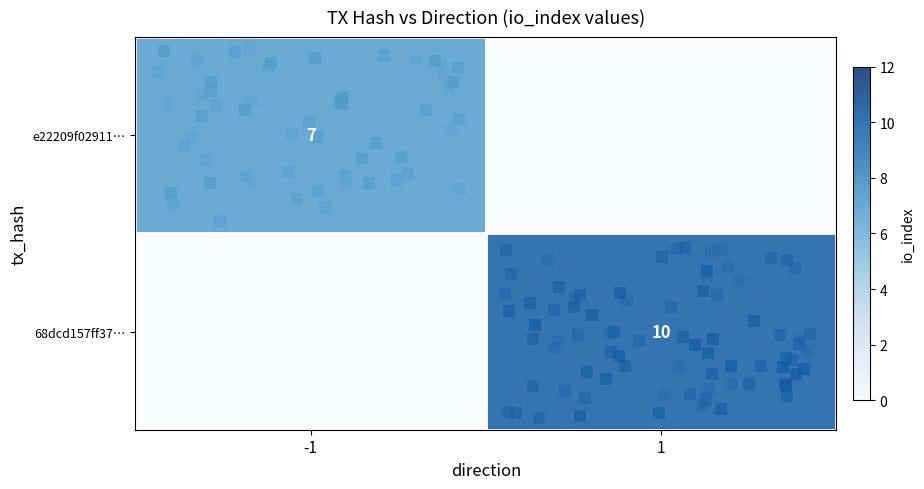

Between 1 and -1, which is larger?

-1